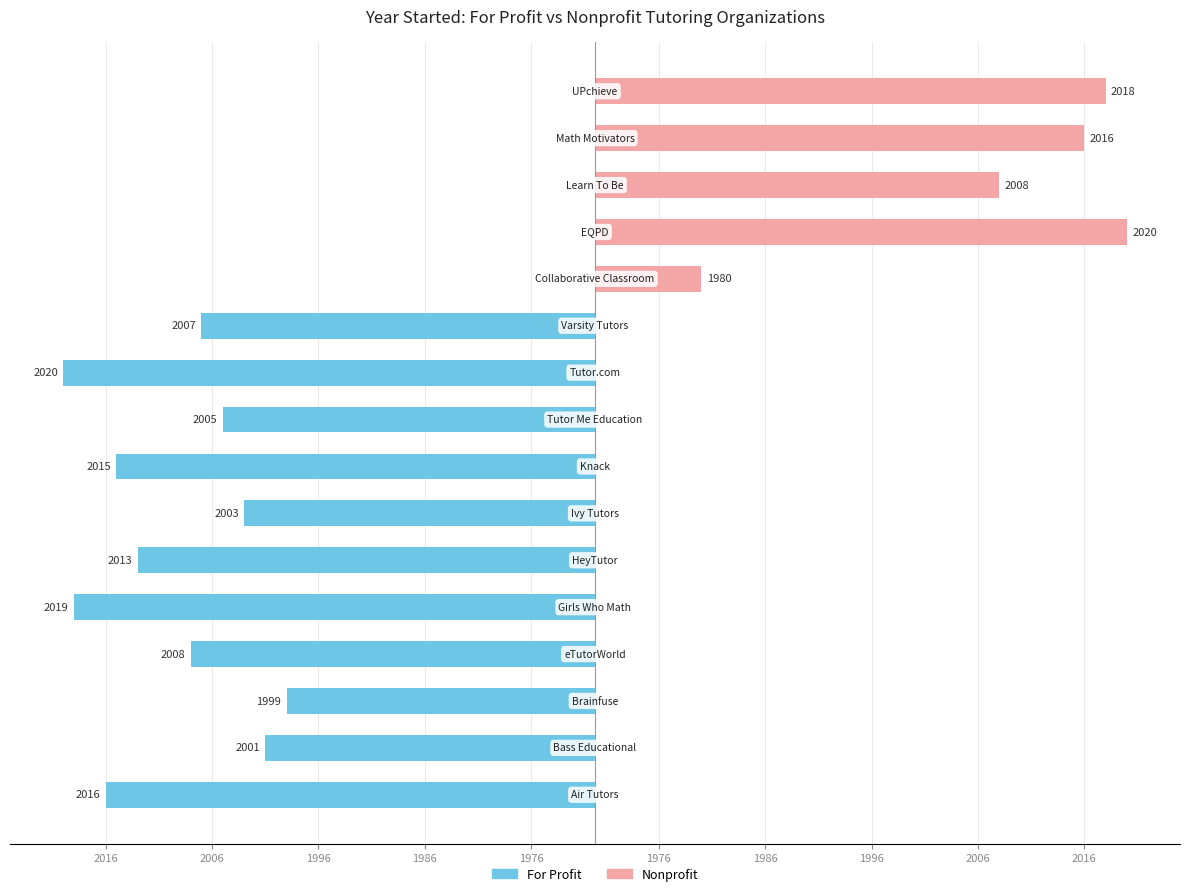

How many values in For Profit are below zero?

11